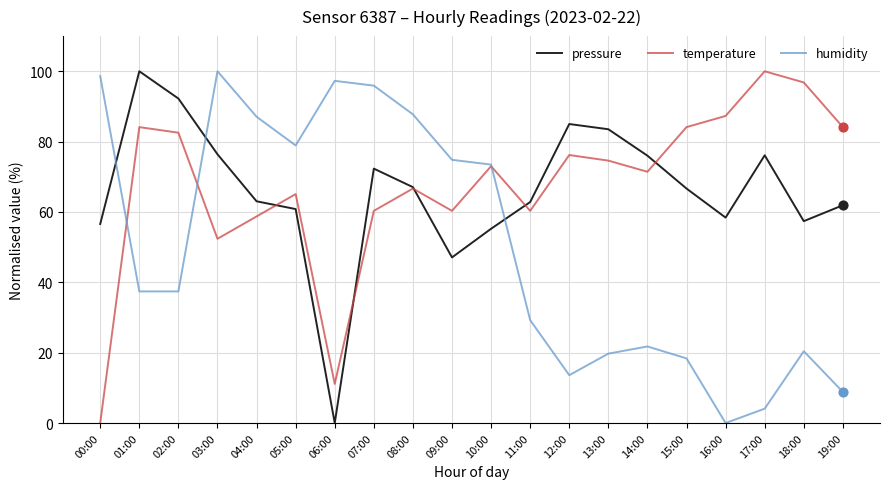

What is the total value across all series at 04:00?

208.8